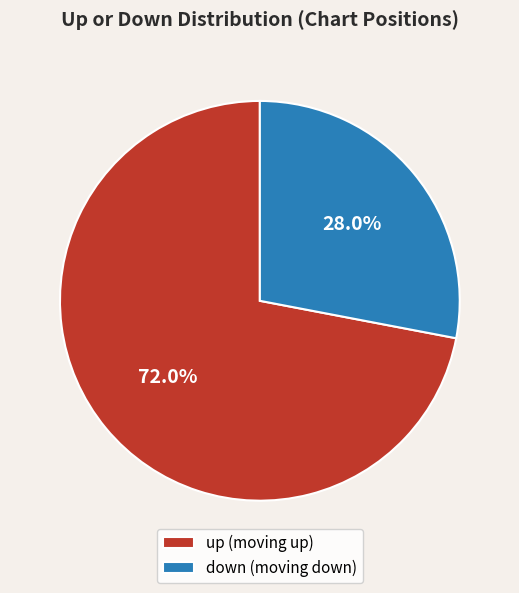

What is the largest slice in the pie chart?

up